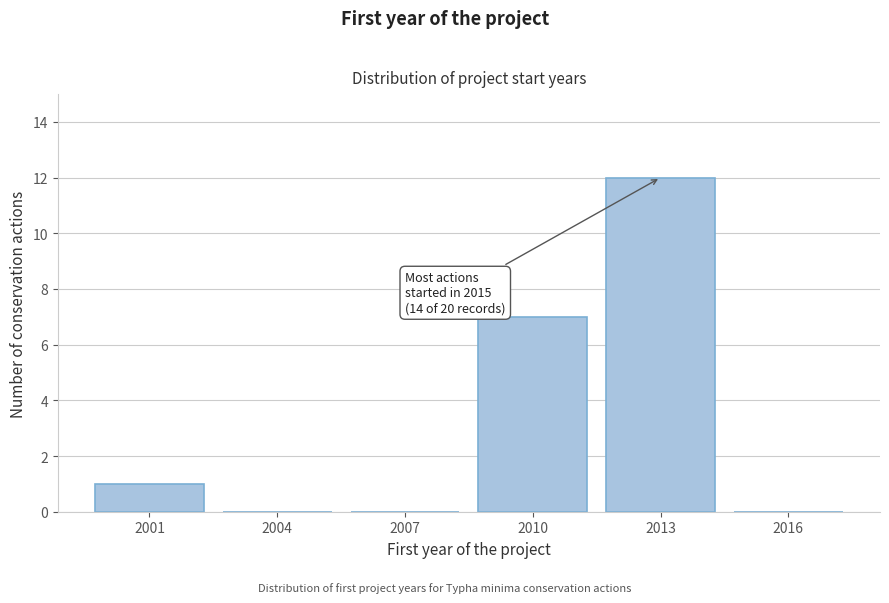

Reading left to right, list all the values displayed in this chart.

2001=1	2004=0	2007=0	2010=7	2013=12	2016=0